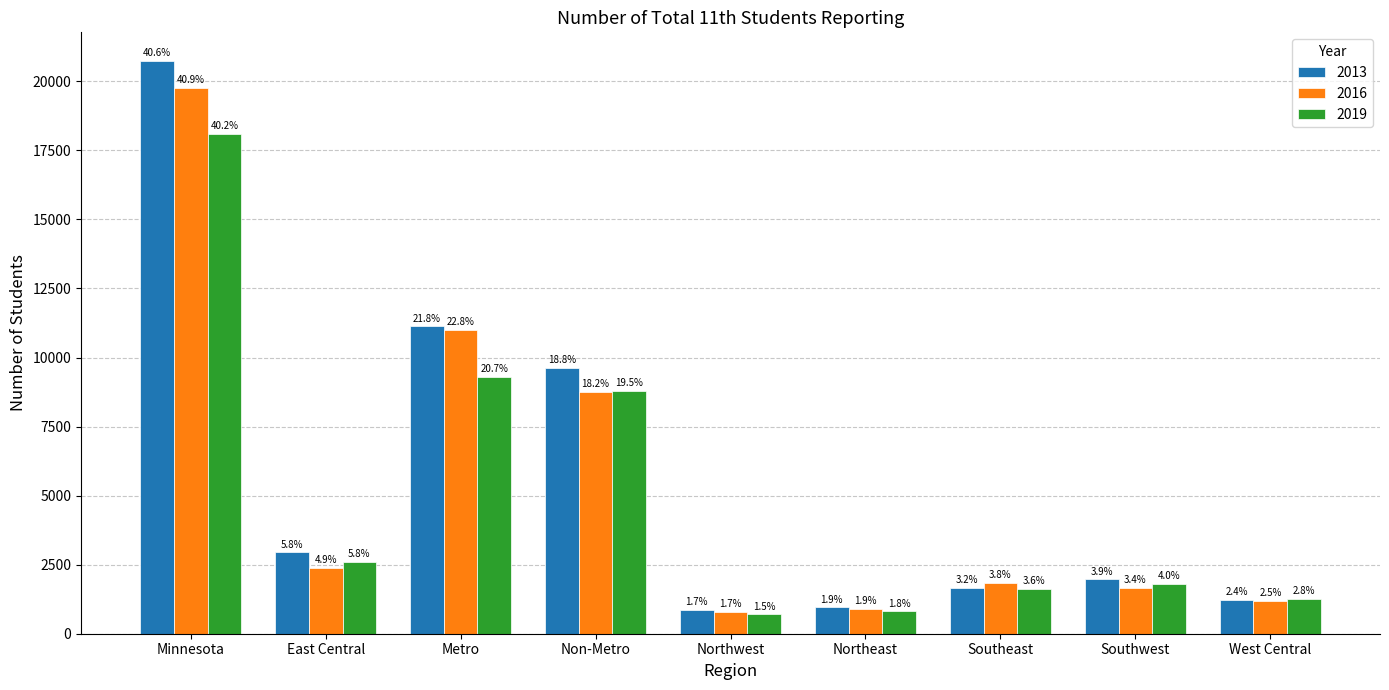

What is the label of the 5th bar from the right?

Northwest